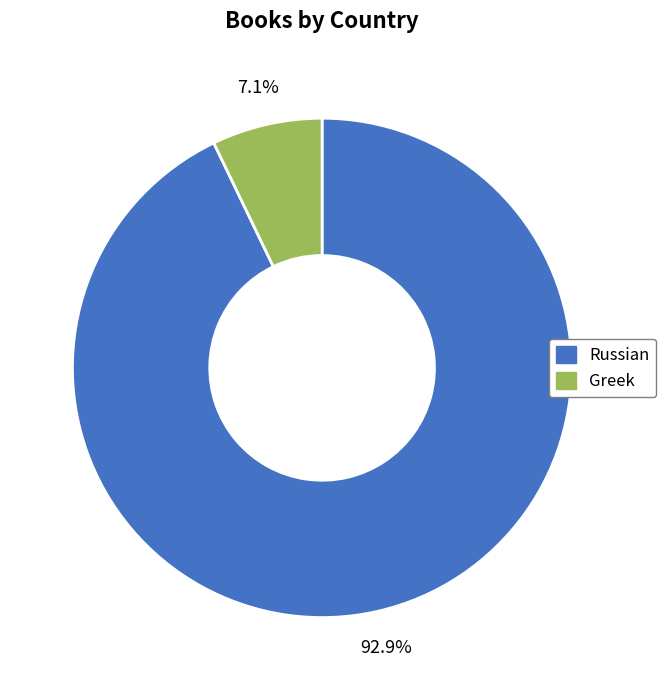

Which has a higher value, Greek or Russian?

Russian